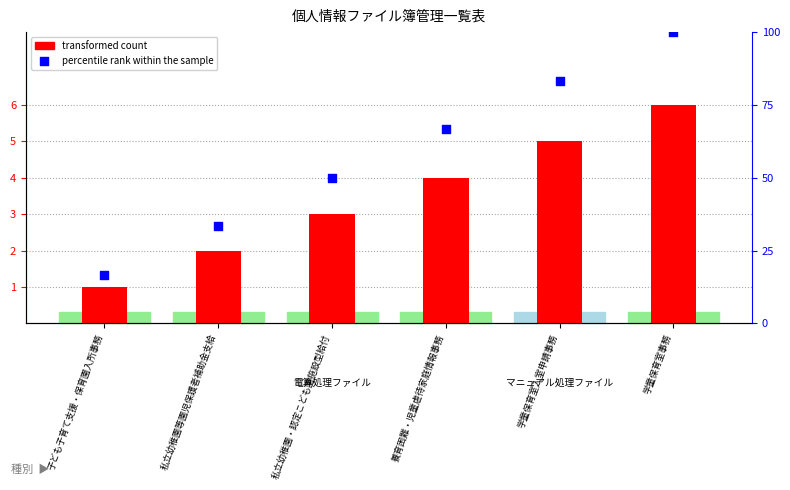

What is the total value across all series at 養育困難・児童虐待家庭情報事務?

70.7